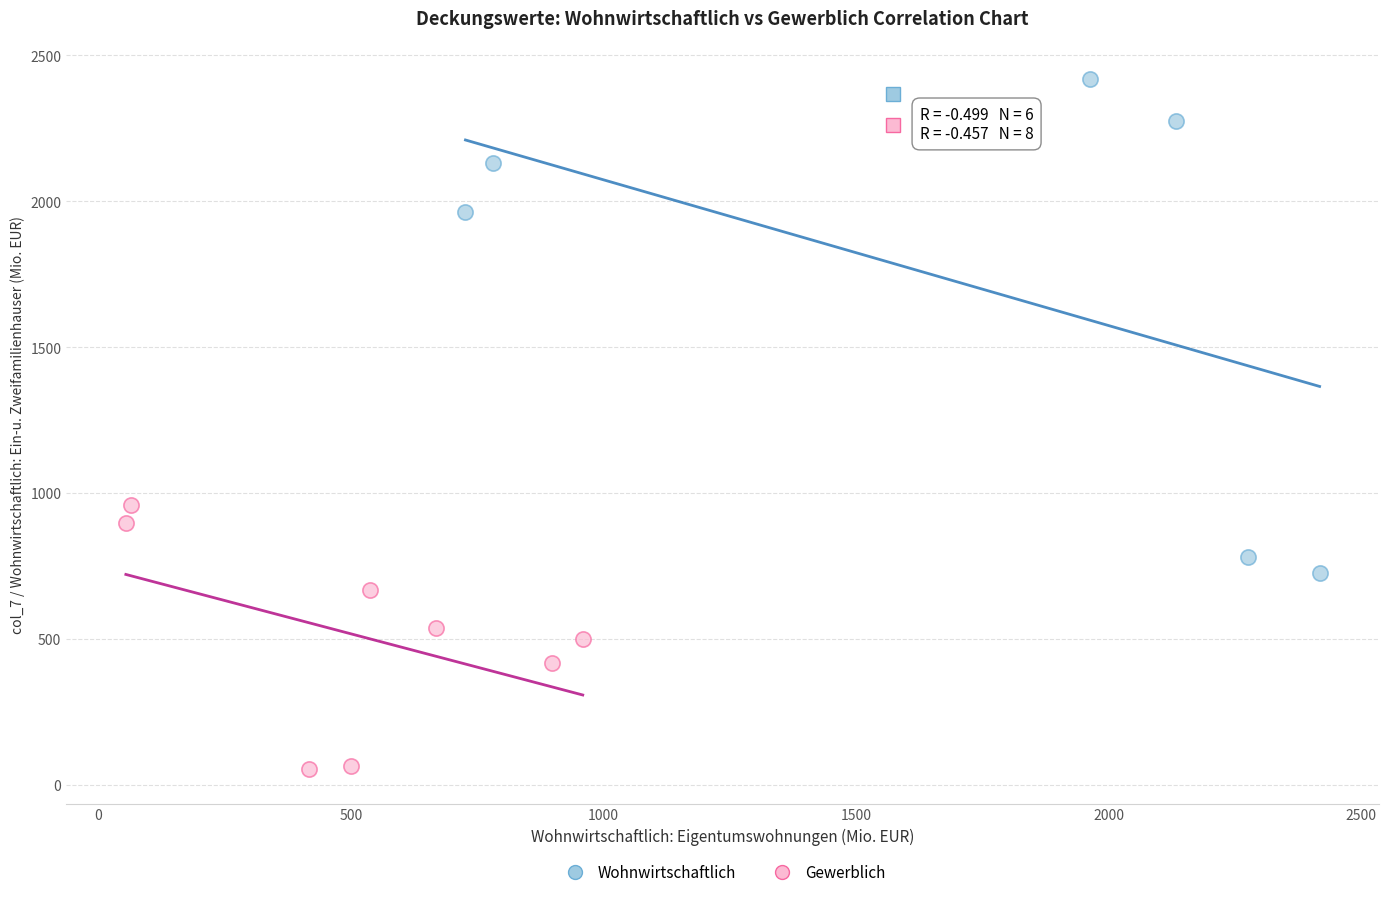

What are all the series names shown in the legend?

Wohnwirtschaftlich, Gewerblich